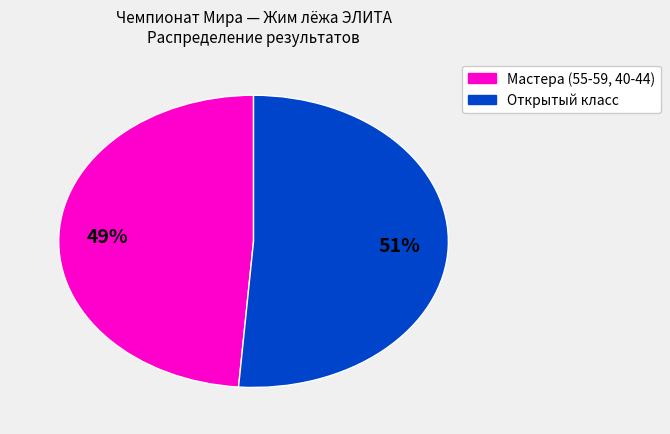

To the nearest percent, what is the average slice percentage?

50%